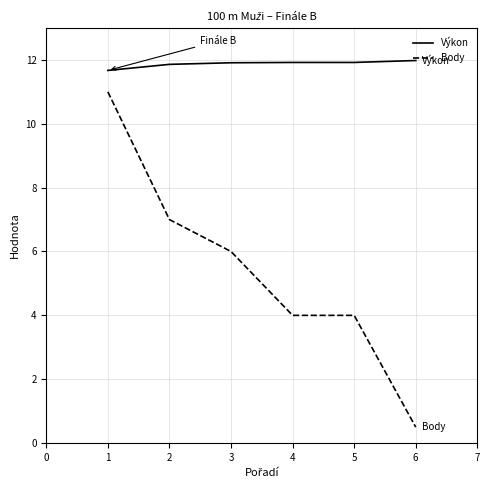

Which series has the largest total across all categories?

Výkon